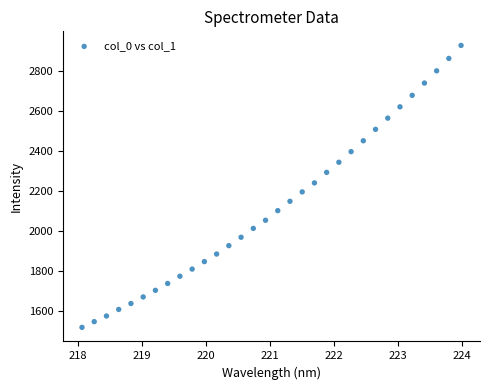

What is the range of Y values (max minus min)?

1413.0